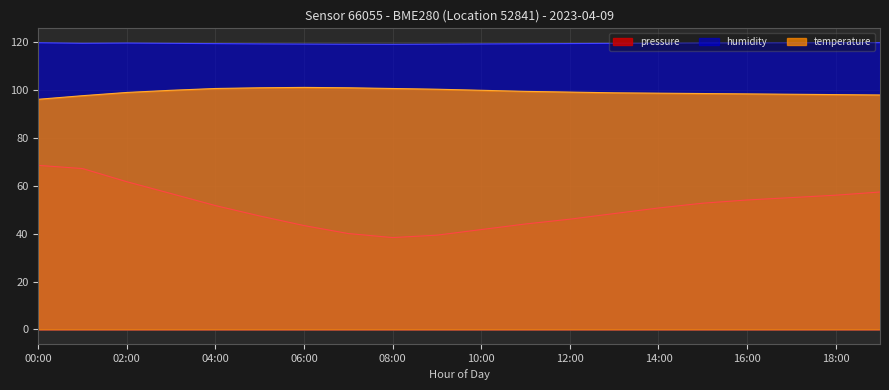

What is the sum of the pressure values at 17:00 and 18:00?

111.0